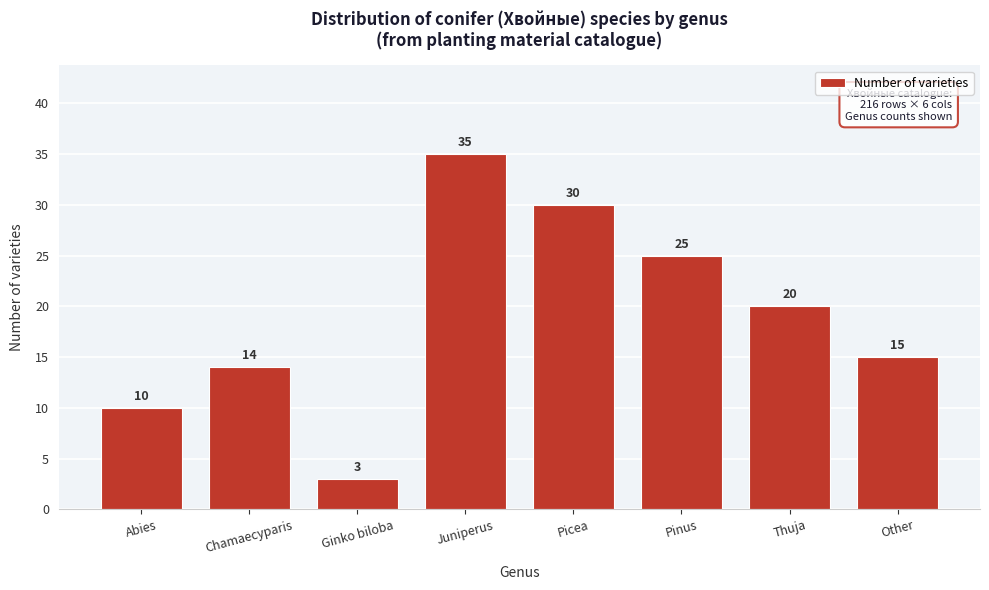

Reading left to right, what are all the values shown in this chart?

Abies=10	Chamaecyparis=14	Ginko biloba=3	Juniperus=35	Picea=30	Pinus=25	Thuja=20	Other=15